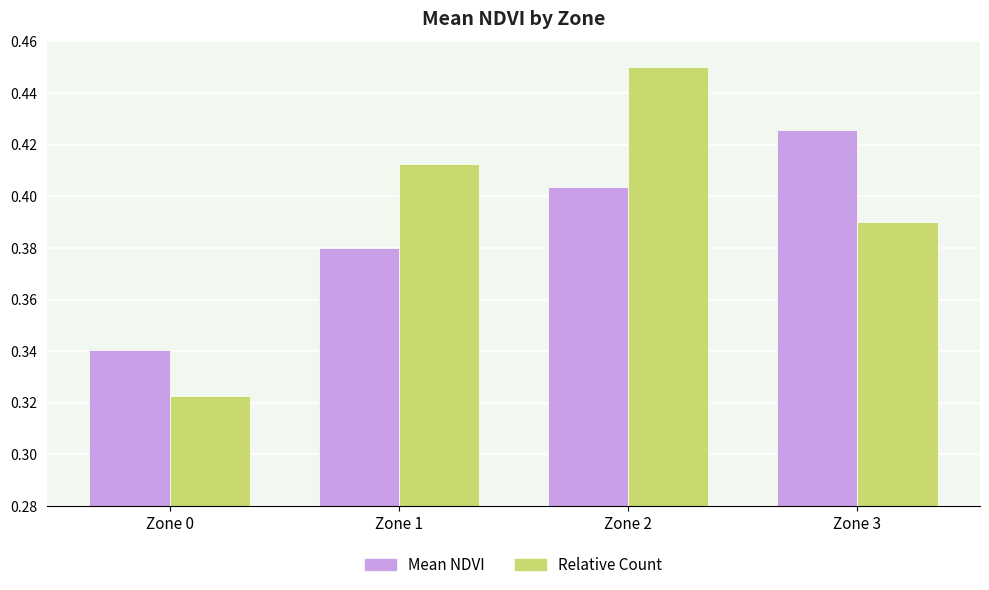

At which label is Mean NDVI closest to 0?

Zone 0